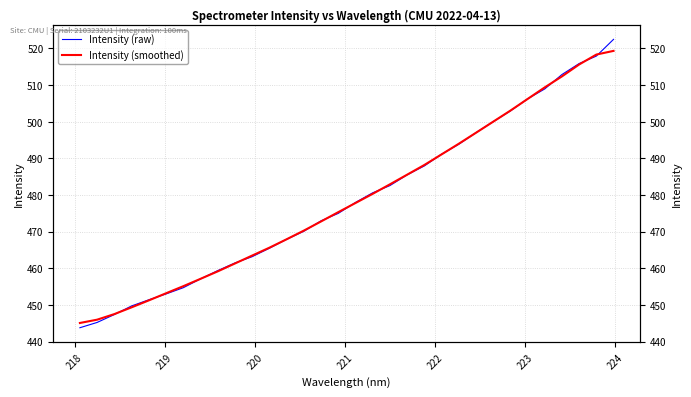

At how many categories does at least one series exceed 508?

5